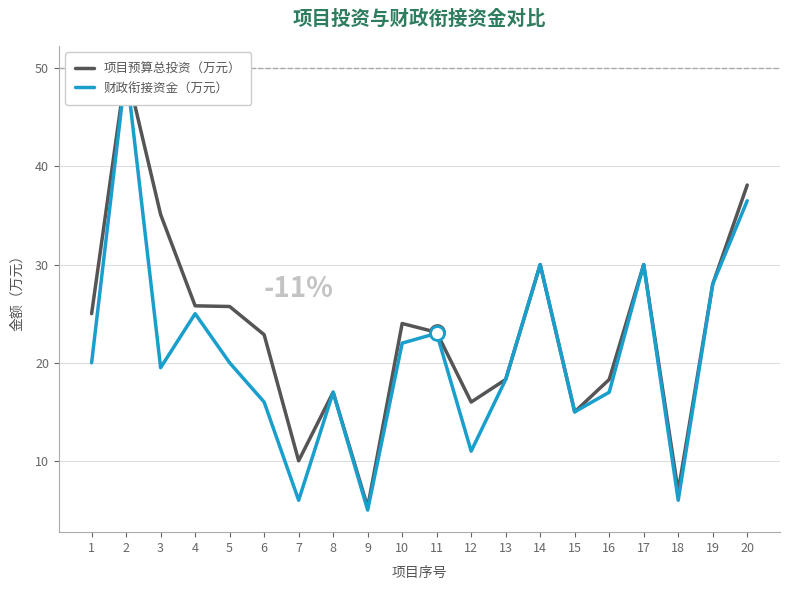

What is the sum of the 财政衔接资金（万元） values at 18 and 15?

21.0